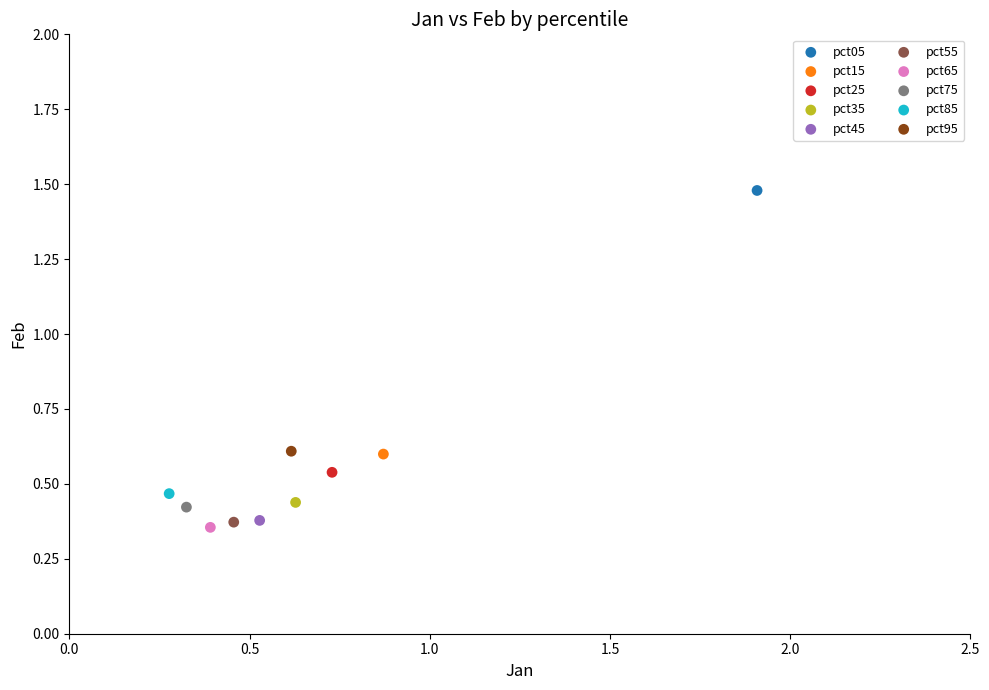

What are all the series names shown in the legend?

pct05, pct15, pct25, pct35, pct45, pct55, pct65, pct75, pct85, pct95